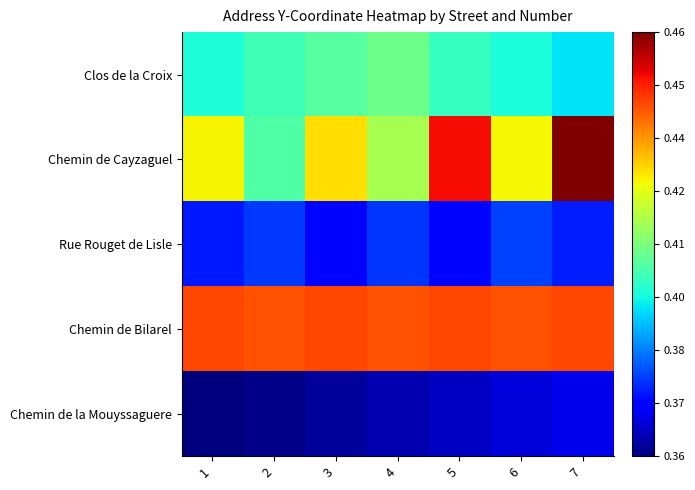

Which category has the lowest value across all series?

1